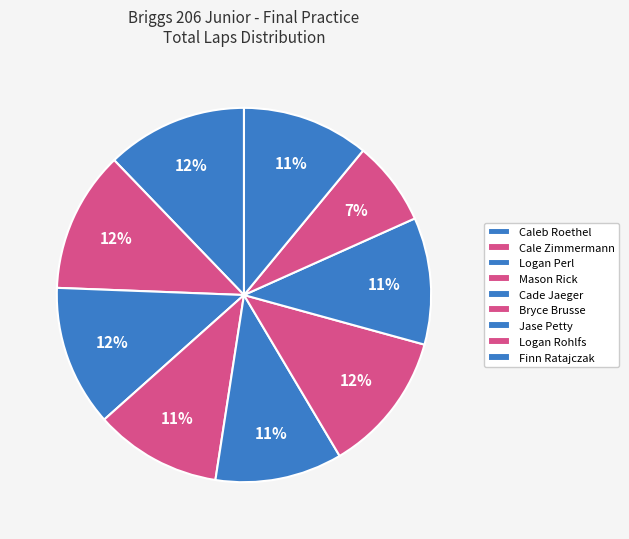

Which slice is the largest?

Caleb Roethel